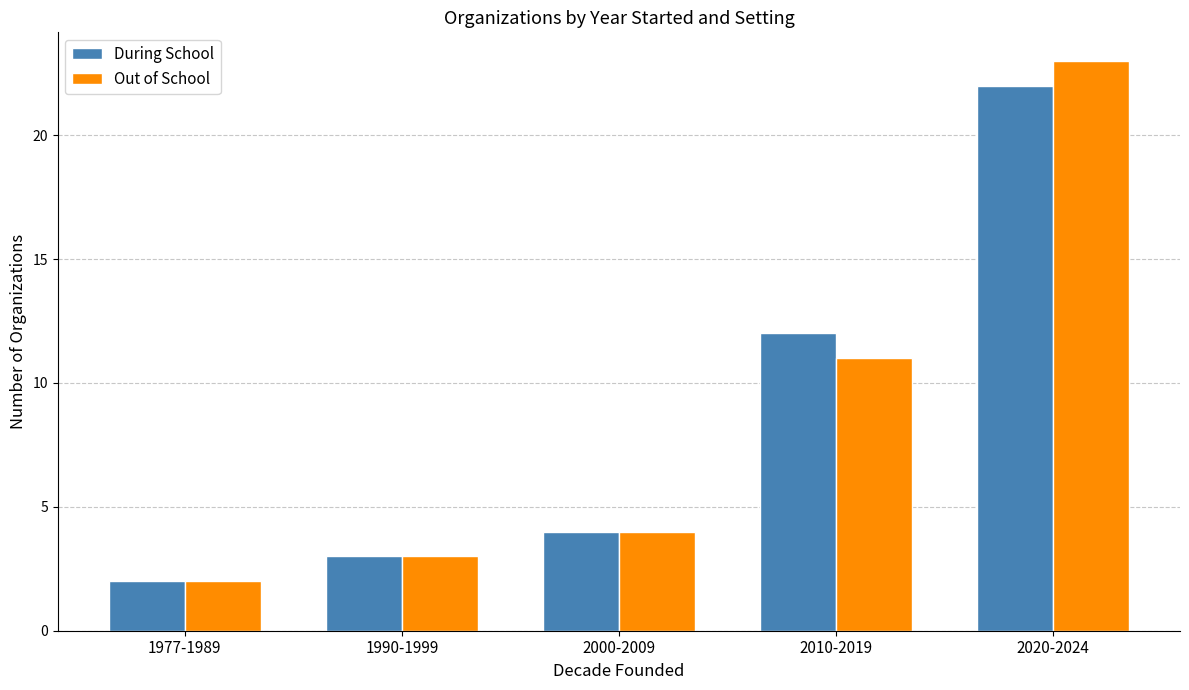

Rank the series by their maximum value, from lowest to highest.

During School, Out of School